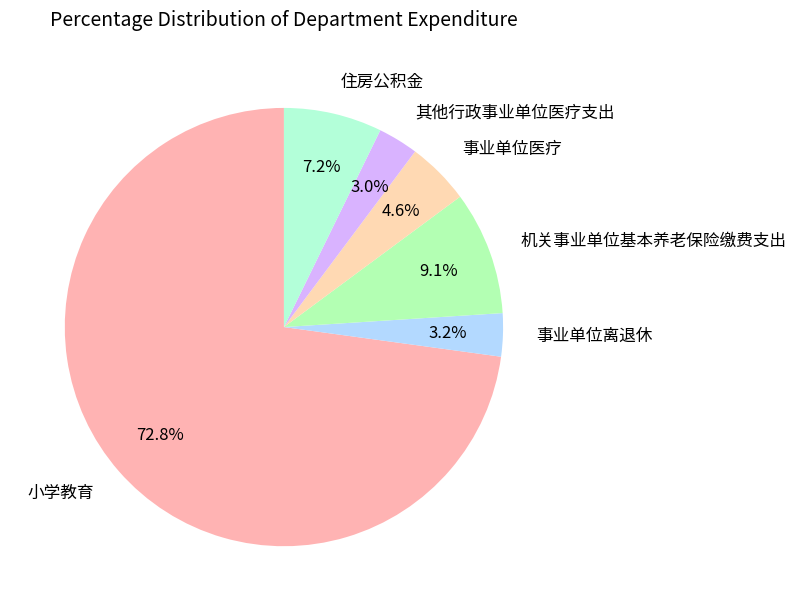

Is it true that 机关事业单位基本养老保险缴费支出 is 9% of the pie?

True